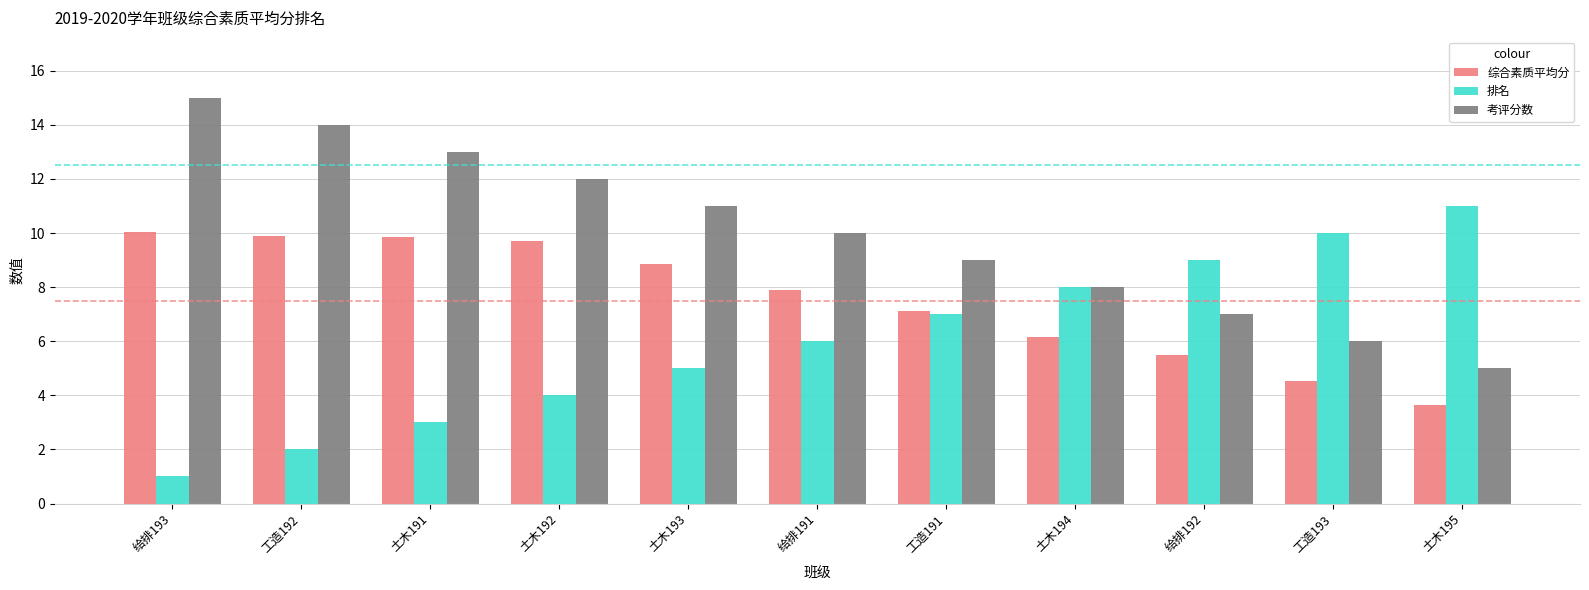

True or false: 考评分数 has a value of 13.0 at 土木191.

True